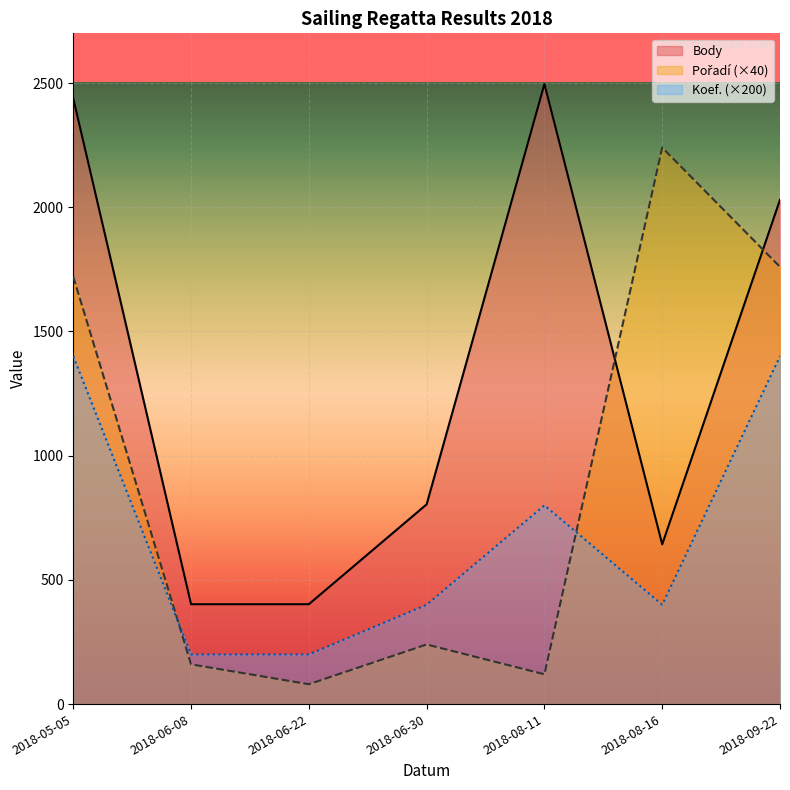

The value of Body at 2018-09-22 is 2030. True or false?

True